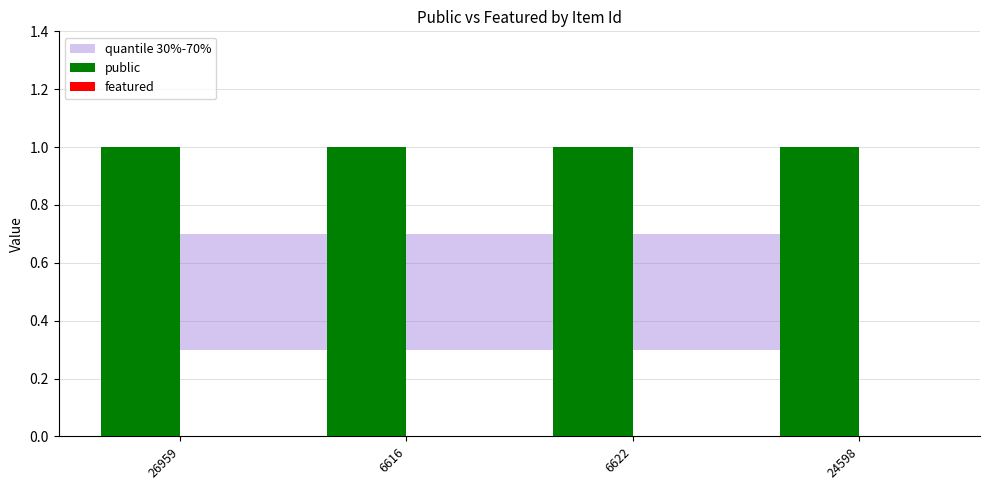

Which series has the largest total across all categories?

public